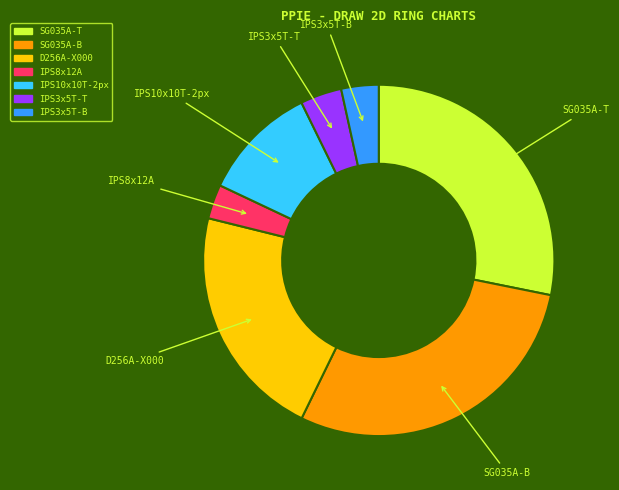

Is there a majority slice in this chart?

No